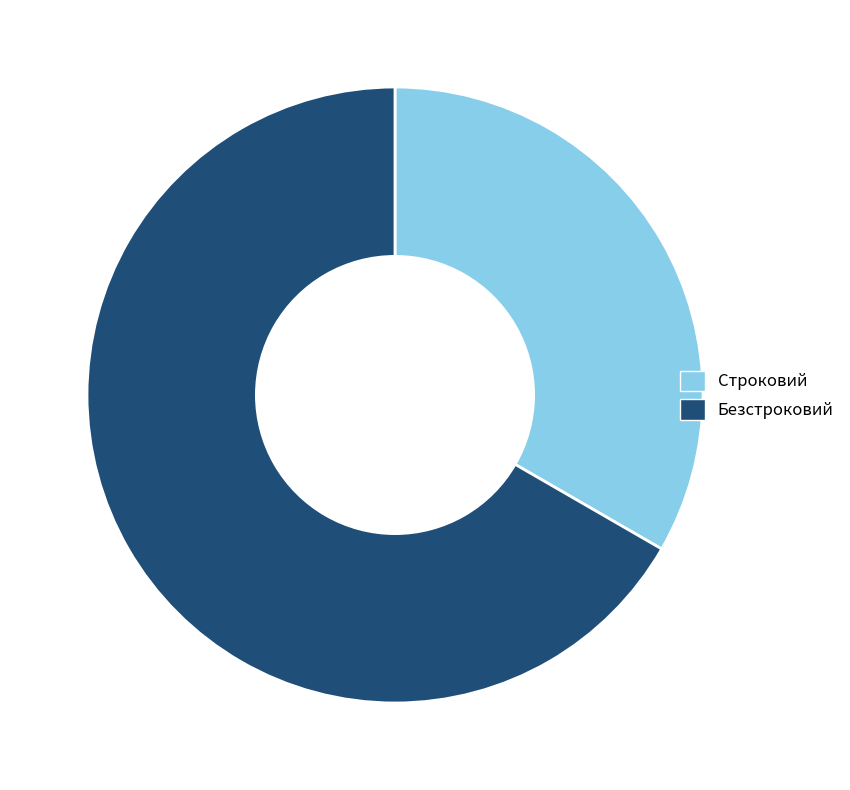

Which has a higher value, Строковий or Безстроковий?

Безстроковий